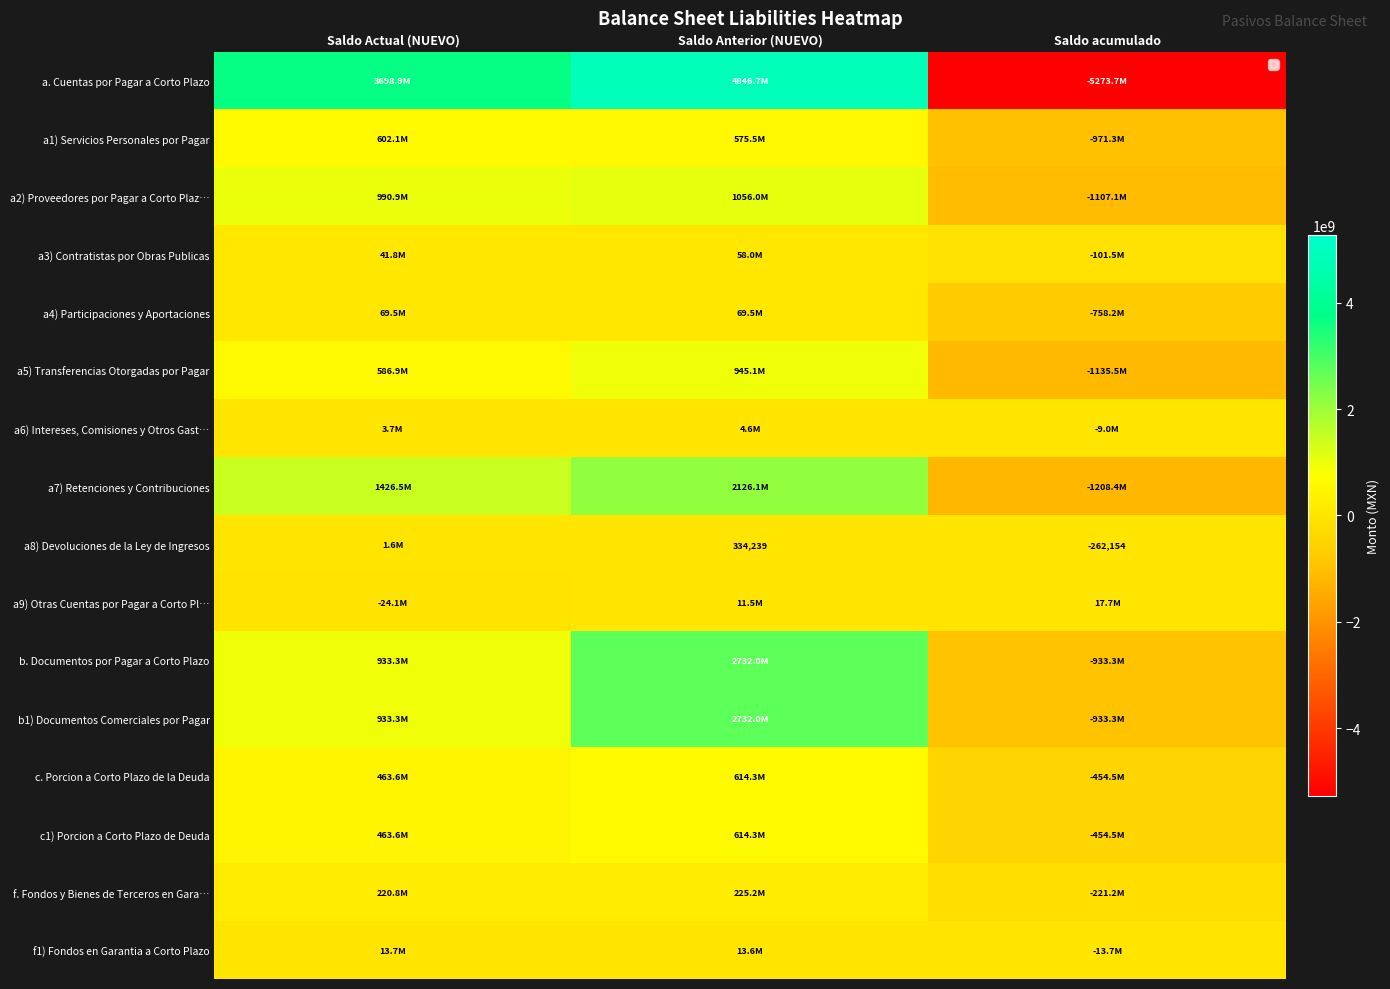

True or false: c. Porcion a Corto Plazo de la Deuda has a value of -454540226.3 at Saldo acumulado.

True